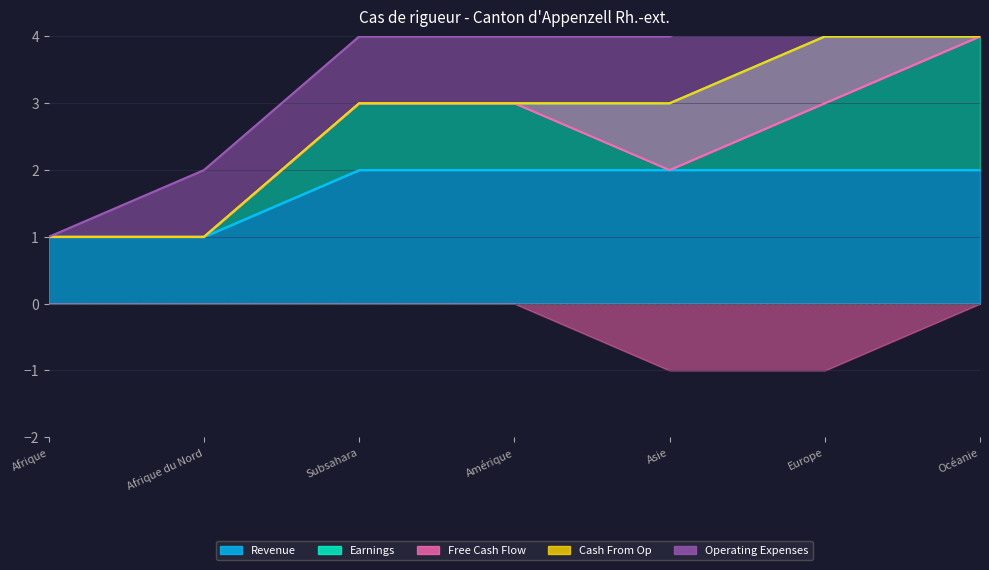

Between Amérique and Afrique du Nord, which is larger?

Amérique